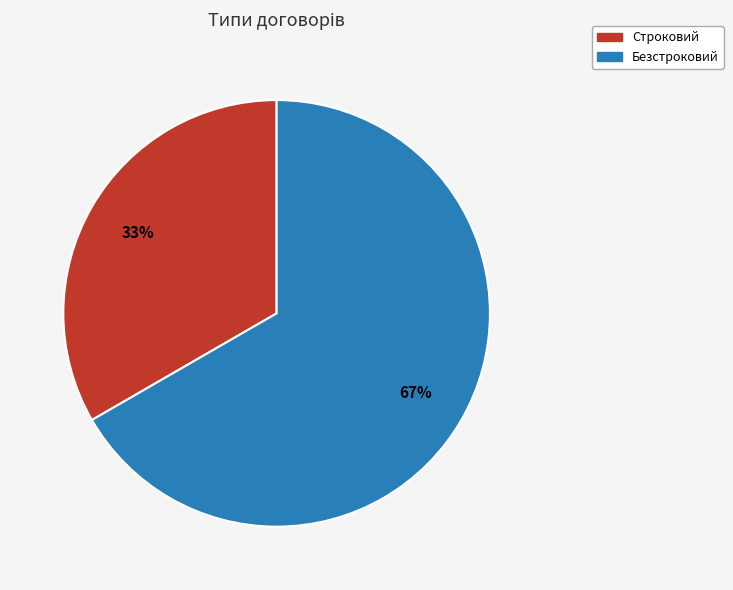

To the nearest percent, what is the combined percentage of Безстроковий and Строковий?

100%